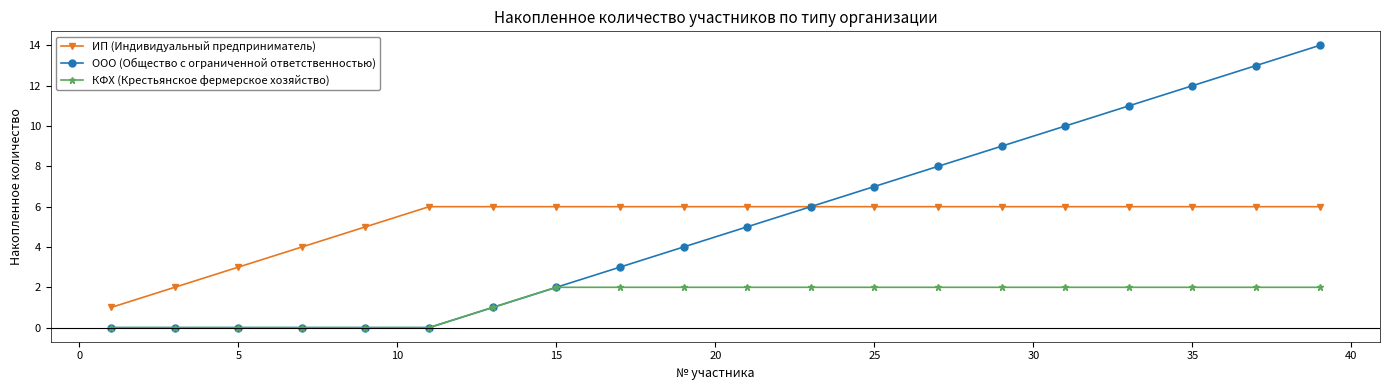

Rank the series by their maximum value, from highest to lowest.

ООО (Общество с ограниченной ответственностью), ИП (Индивидуальный предприниматель), КФХ (Крестьянское фермерское хозяйство)